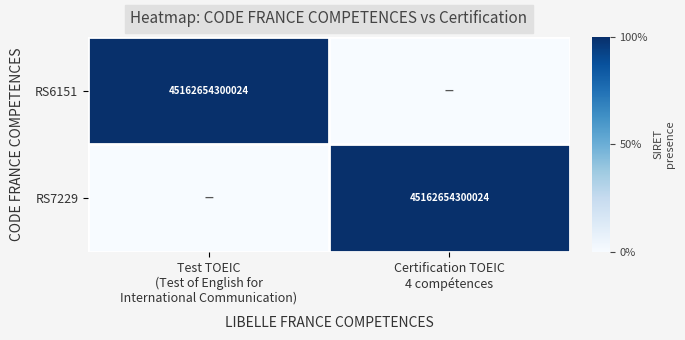

Is the value of RS7229 at Certification TOEIC 4 compétences greater than the value of RS6151 at Certification TOEIC 4 compétences?

Yes